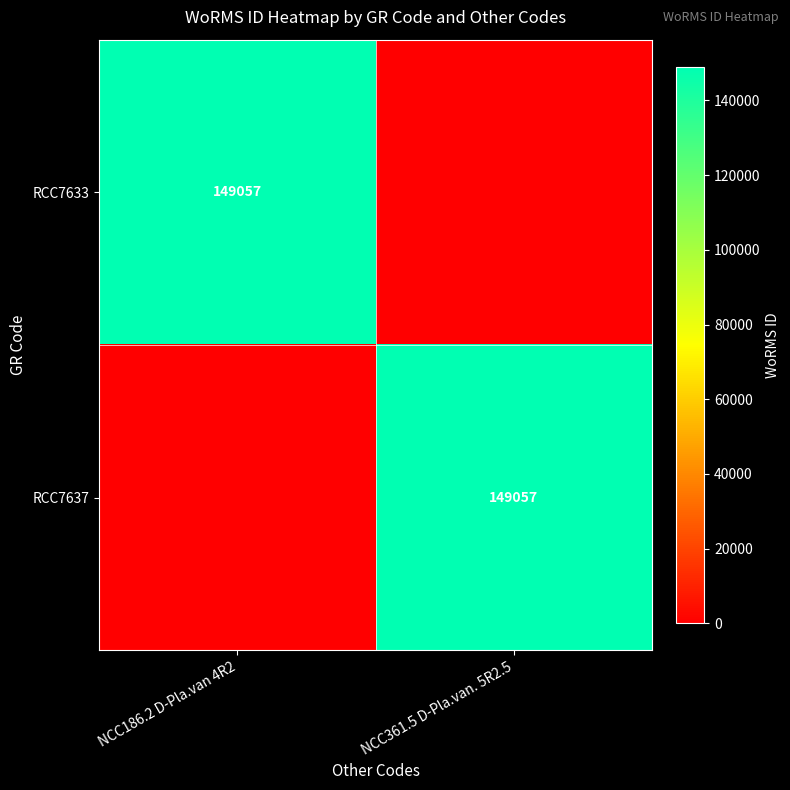

The RCC7637 series shows 149057 at NCC361.5 D-Pla.van. 5R2.5. True or false?

True